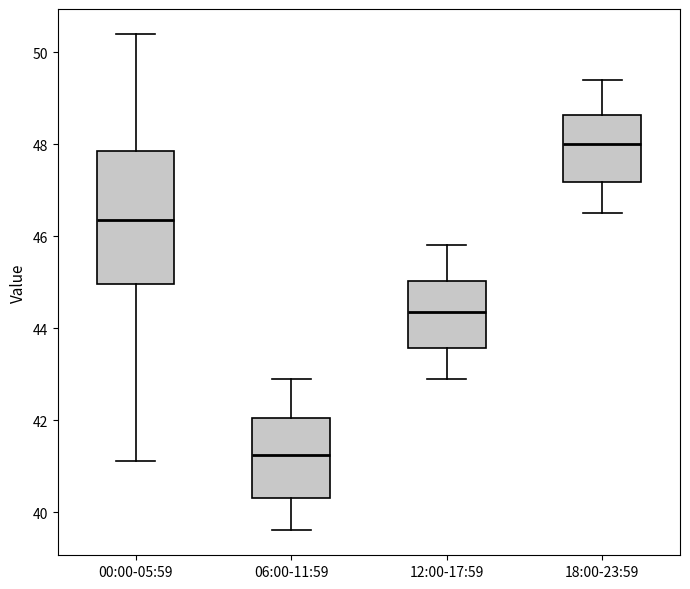

Reading left to right, read every box against the y-axis: the position of its median line, the range the box covers, and the ends of its whiskers. The values are not printed on the chart, so give them approximately, as read against the axis.

00:00-05:59: median 46.4, box 45.0 to 47.8, whiskers 41.2 to 50.4
06:00-11:59: median 41.2, box 40.4 to 42.0, whiskers 39.6 to 43.0
12:00-17:59: median 44.4, box 43.6 to 45.0, whiskers 43.0 to 45.8
18:00-23:59: median 48.0, box 47.2 to 48.6, whiskers 46.6 to 49.4